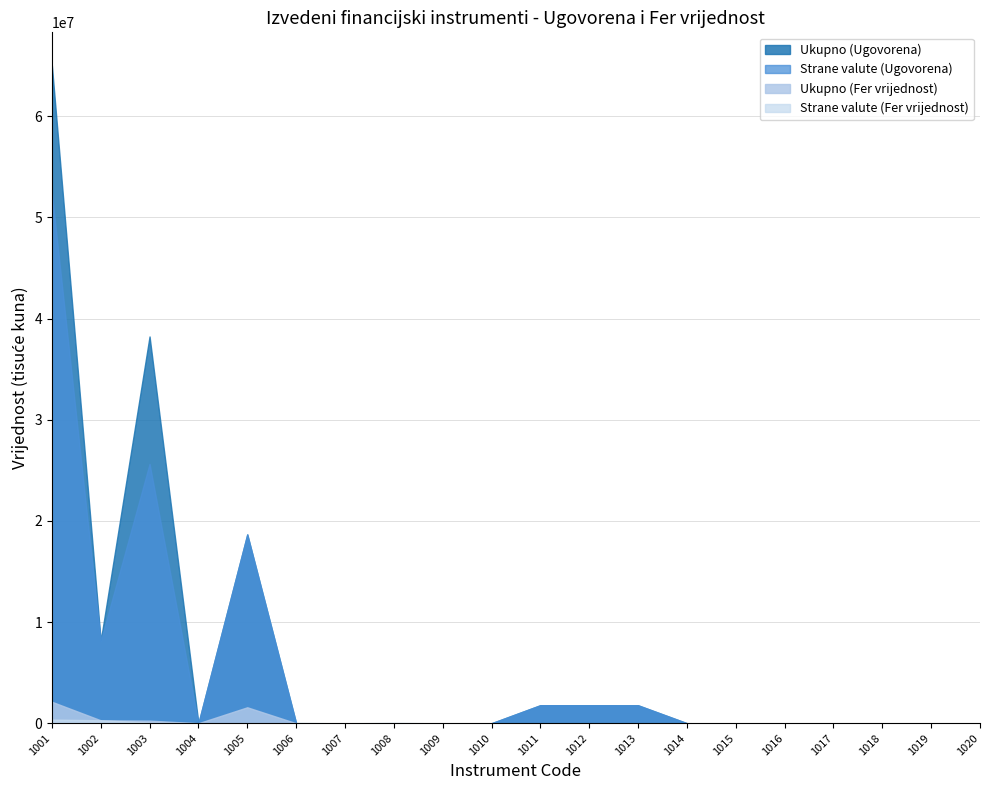

True or false: Ukupno (Fer vrijednost) and Ukupno (Ugovorena) cross at least once.

False